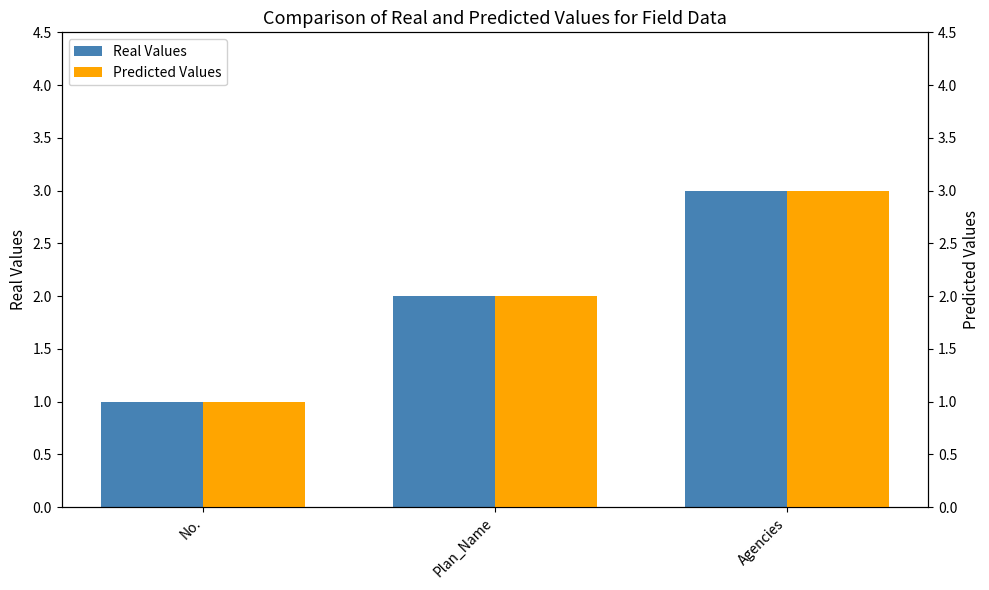

At No., list the series in order from smallest to largest.

Real Values, Predicted Values